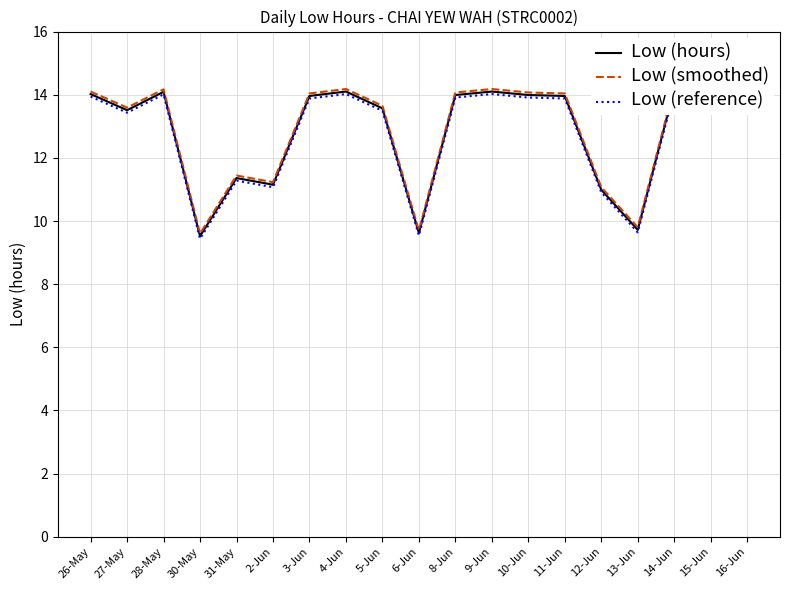

Reading right to left, transcribe all the data shown in this chart.

Low (hours): 14.0	14.0	14.2	9.7	11.0	14.0	14.0	14.1	14.0	9.6	13.6	14.1	14.0	11.2	11.4	9.5	14.1	13.5	14.0
Low (smoothed): 14.1	14.1	14.3	9.8	11.1	14.0	14.1	14.2	14.1	9.7	13.7	14.2	14.0	11.2	11.4	9.6	14.2	13.6	14.1
Low (reference): 13.9	14.0	14.1	9.6	10.9	13.9	13.9	14.0	13.9	9.5	13.5	14.0	13.9	11.1	11.3	9.4	14.0	13.4	13.9